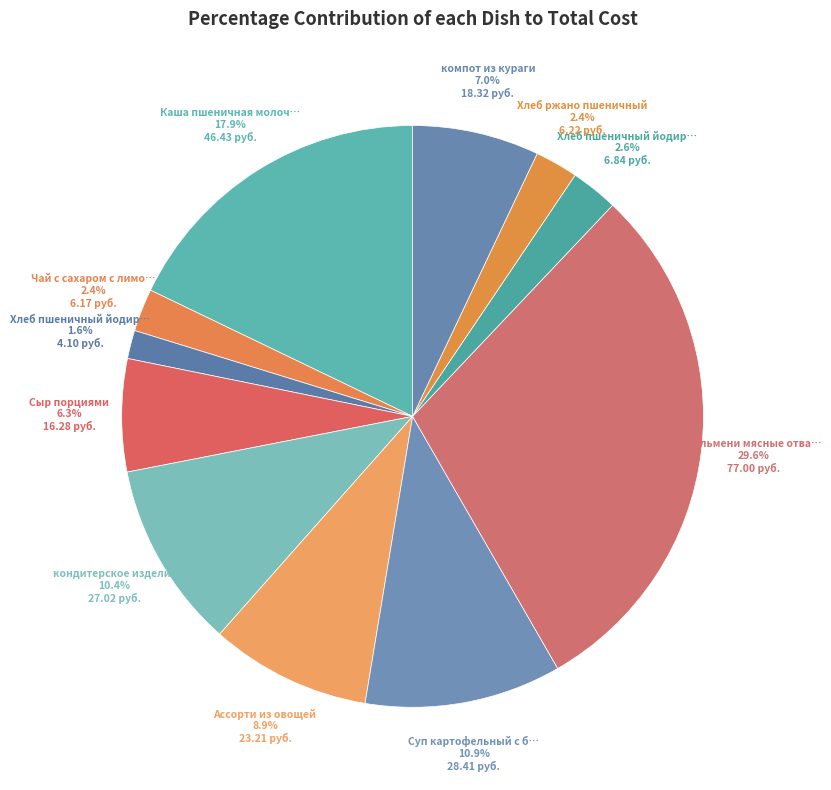

Count the number of slices in the pie.

11